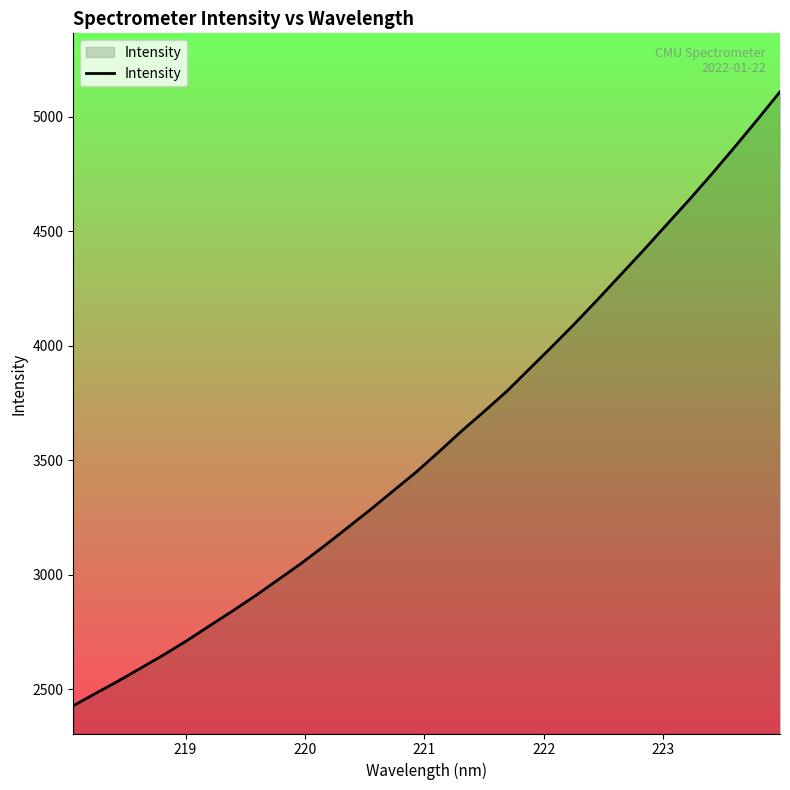

Does the chart have visible grid lines?

No